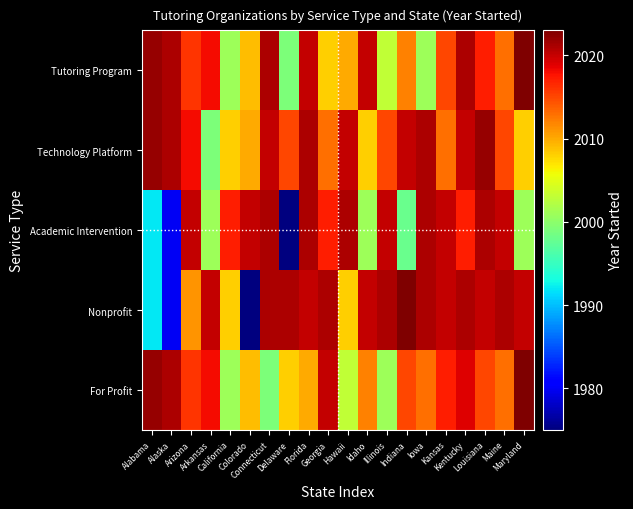

Reading left to right, transcribe all the data shown in this chart.

Tutoring Program: Alabama=2022	Alaska=2021	Arizona=2016	Arkansas=2018	California=2001	Colorado=2009	Connecticut=2021	Delaware=1999	Florida=2020	Georgia=2008	Hawaii=2010	Idaho=2020	Illinois=2003	Indiana=2012	Iowa=2001	Kansas=2015	Kentucky=2021	Louisiana=2017	Maine=2013	Maryland=2023
Technology Platform: Alabama=2022	Alaska=2021	Arizona=2018	Arkansas=1999	California=2008	Colorado=2010	Connecticut=2020	Delaware=2015	Florida=2021	Georgia=2013	Hawaii=2020	Idaho=2008	Illinois=2015	Indiana=2020	Iowa=2021	Kansas=2013	Kentucky=2020	Louisiana=2022	Maine=2015	Maryland=2008
Academic Intervention: Alabama=1992	Alaska=1980	Arizona=2020	Arkansas=2001	California=2017	Colorado=2020	Connecticut=2021	Delaware=1975	Florida=2021	Georgia=2017	Hawaii=2021	Idaho=2001	Illinois=2020	Indiana=1998	Iowa=2021	Kansas=2020	Kentucky=2017	Louisiana=2021	Maine=2020	Maryland=2001
Nonprofit: Alabama=1992	Alaska=1980	Arizona=2011	Arkansas=2020	California=2008	Colorado=1975	Connecticut=2021	Delaware=2021	Florida=2020	Georgia=2021	Hawaii=2008	Idaho=2020	Illinois=2021	Indiana=2023	Iowa=2021	Kansas=2020	Kentucky=2021	Louisiana=2020	Maine=2021	Maryland=2020
For Profit: Alabama=2022	Alaska=2021	Arizona=2016	Arkansas=2018	California=2001	Colorado=2009	Connecticut=1999	Delaware=2008	Florida=2010	Georgia=2020	Hawaii=2003	Idaho=2012	Illinois=2001	Indiana=2015	Iowa=2013	Kansas=2017	Kentucky=2019	Louisiana=2015	Maine=2013	Maryland=2023